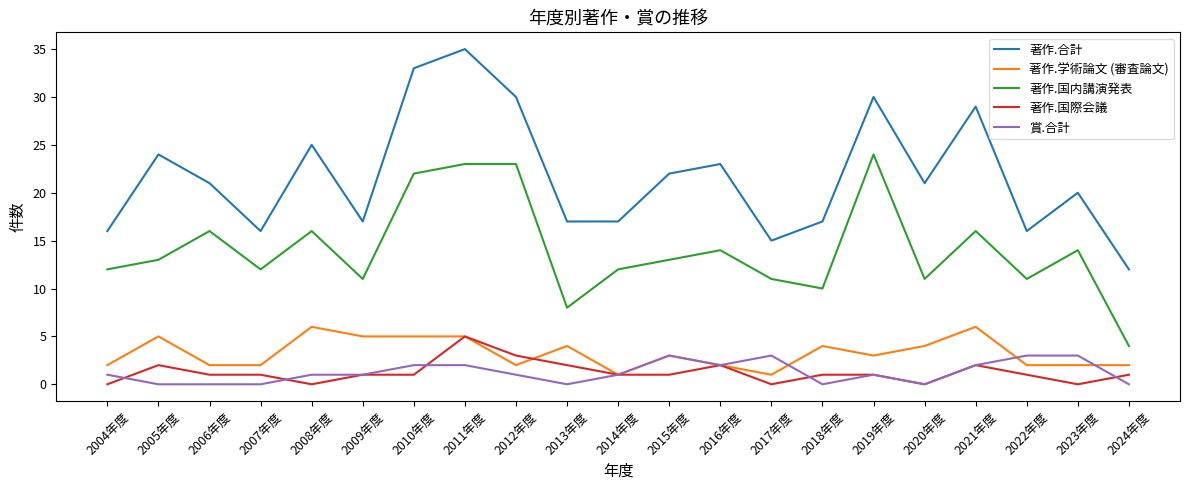

What is the difference between the highest and lowest values at 2015年度?

21